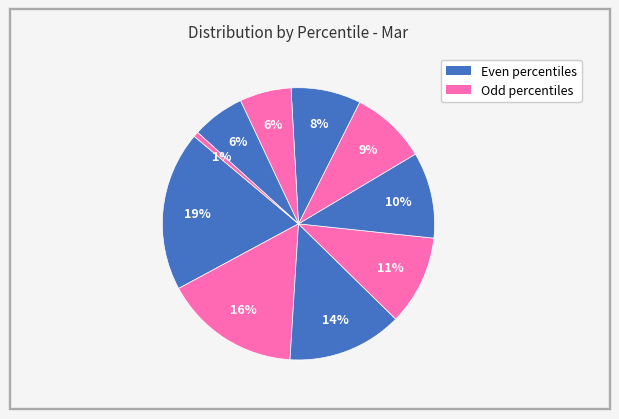

Rank the categories by value from highest to lowest.

pct05, pct15, pct25, pct35, pct45, pct55, pct65, pct85, pct75, pct95